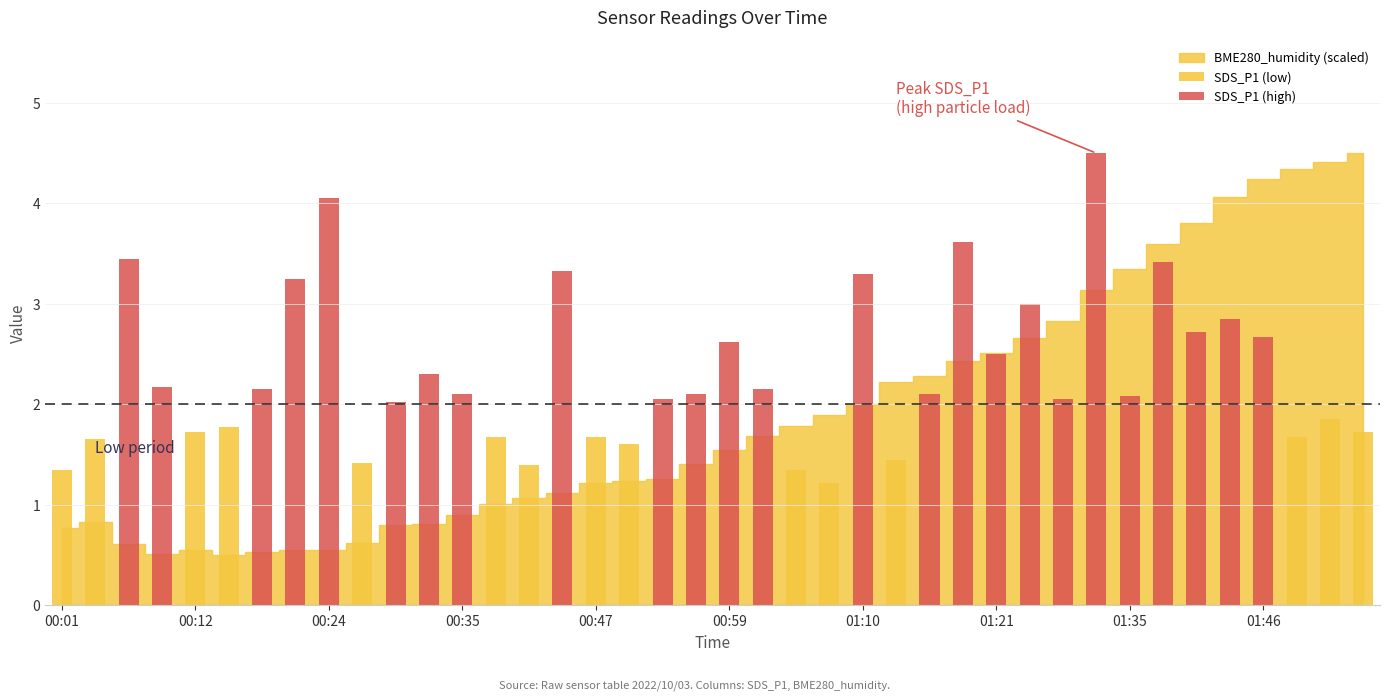

What is the sum of the SDS_P1 (low) values at 31 and 16?

1.7